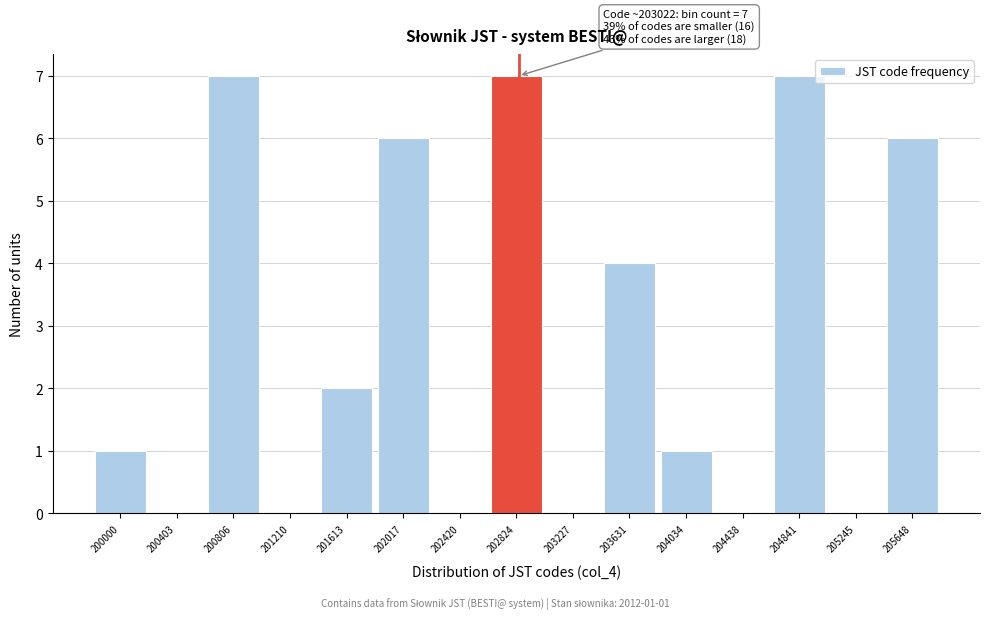

Reading left to right, list all the values displayed in this chart.

200000=1	200403=0	200806=7	201210=0	201613=2	202017=6	202420=0	202824=7	203227=0	203631=4	204034=1	204438=0	204841=7	205245=0	205648=6